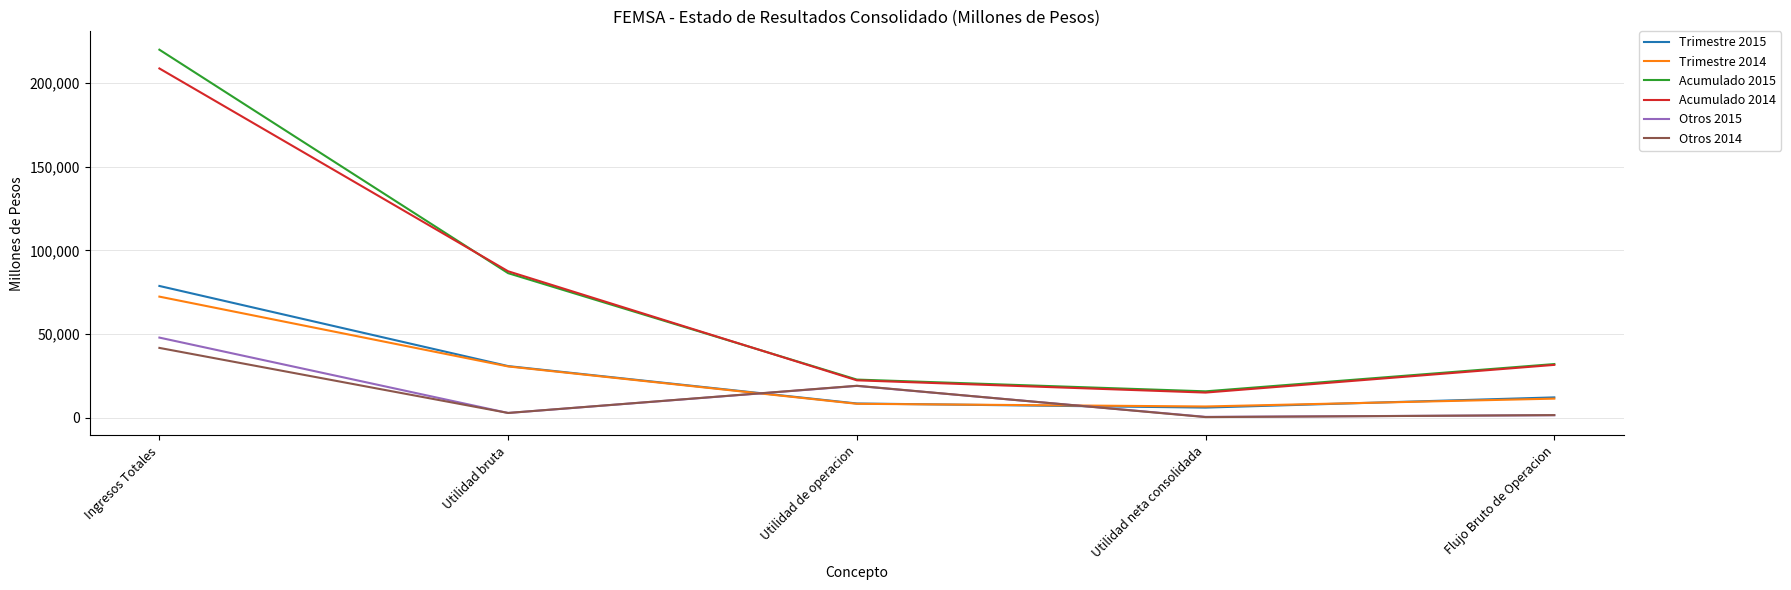

Between which two adjacent categories do Otros 2014 and Trimestre 2014 first intersect?

Utilidad bruta and Utilidad de operacion